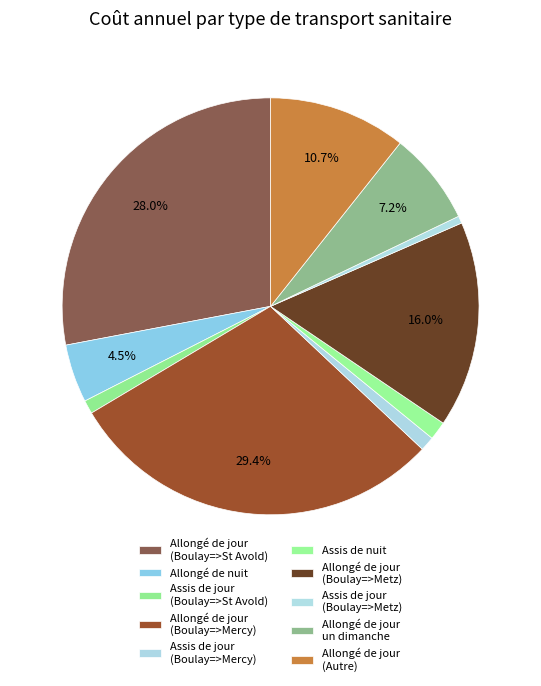

To the nearest percent, what percentage of the pie is Assis de jour (Boulay=>Metz)?

1%